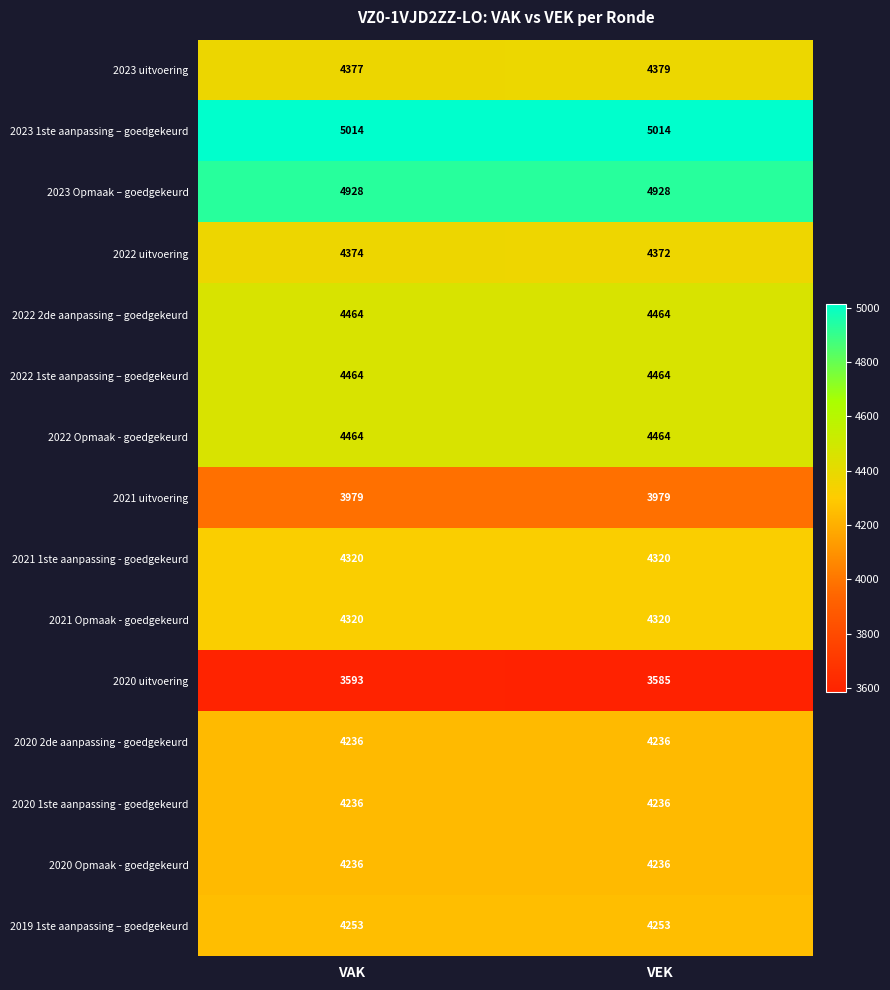

What is the minimum value shown in the chart?

3585